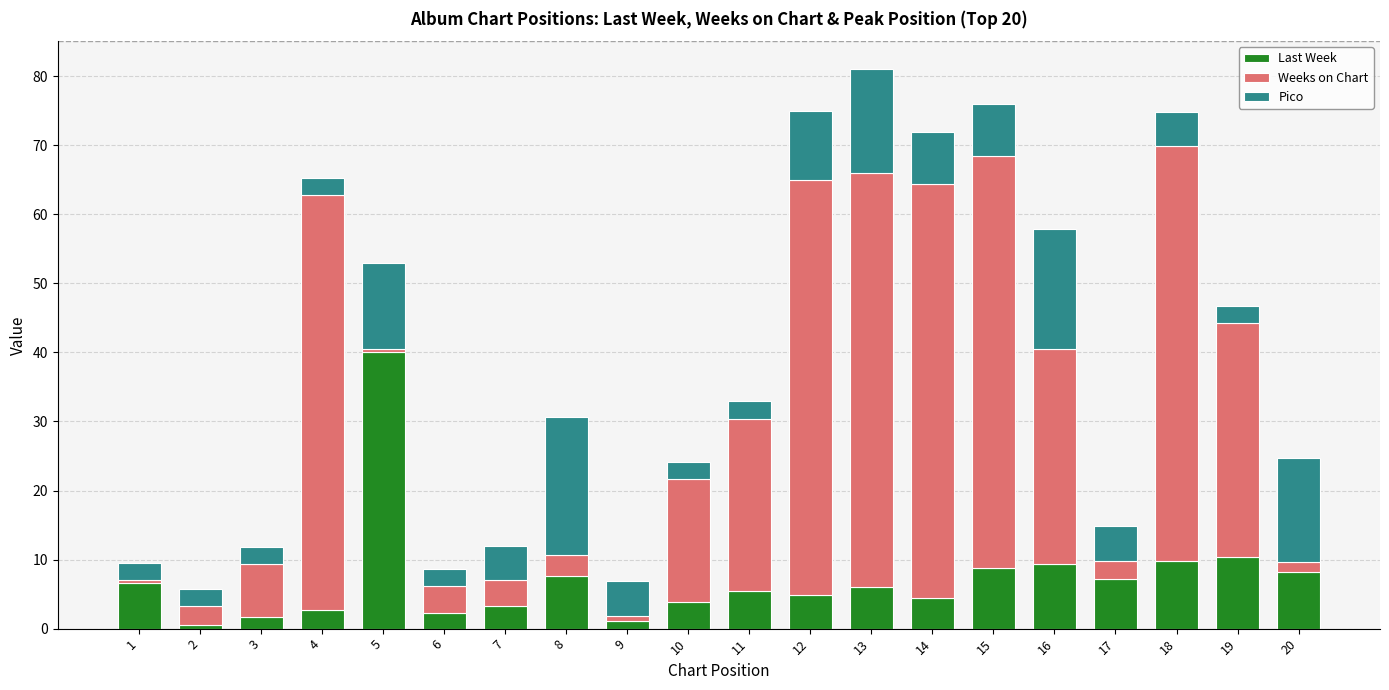

True or false: Last Week has a value of 2.7 at 4.

True